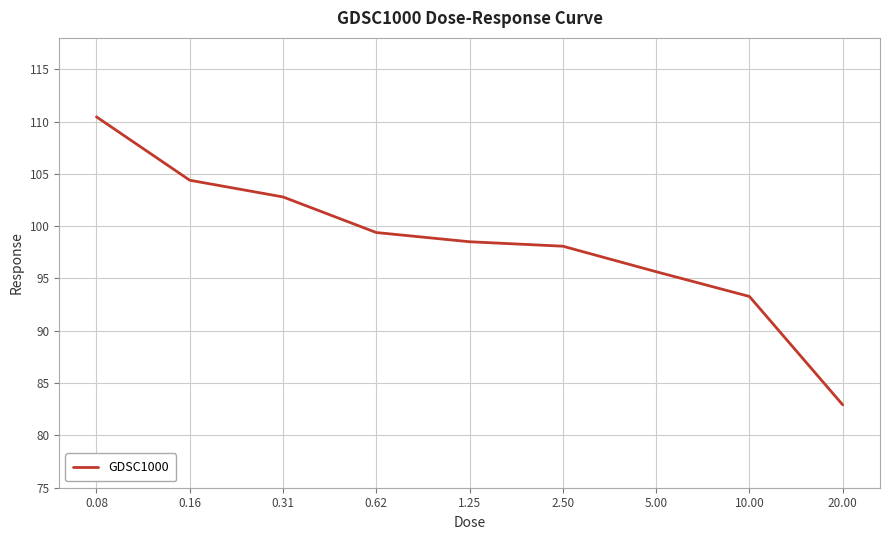

What is the minimum value shown in the chart?

82.9